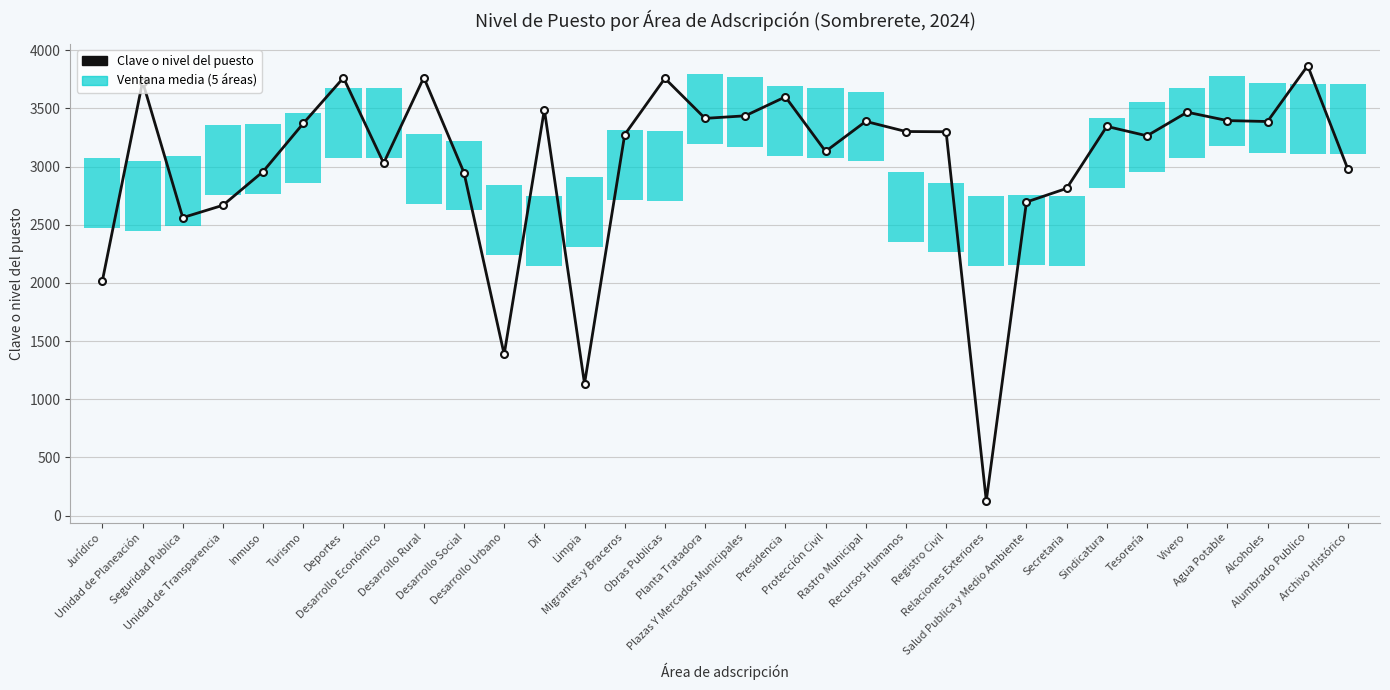

What position from the left is Registro Civil?

22